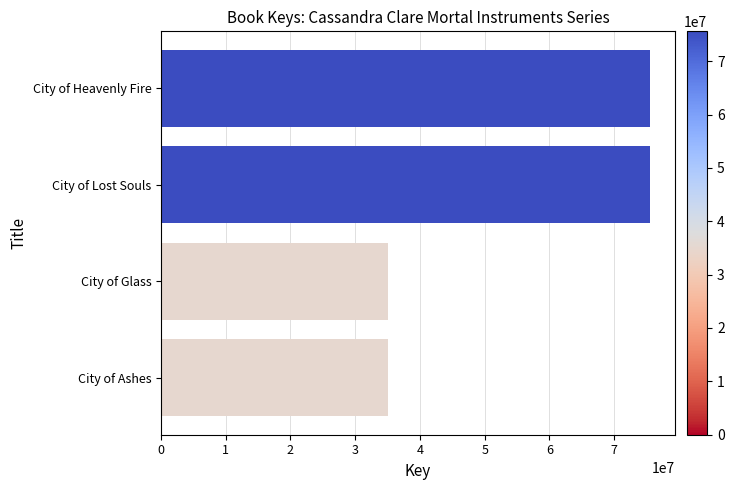

The chart shows a value of 101312439 at City of Lost Souls. True or false?

False